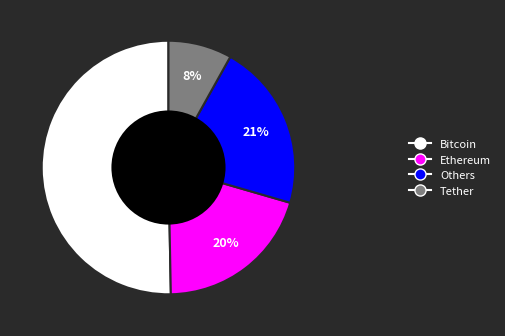

Is there any slice that represents more than half of the pie?

Yes